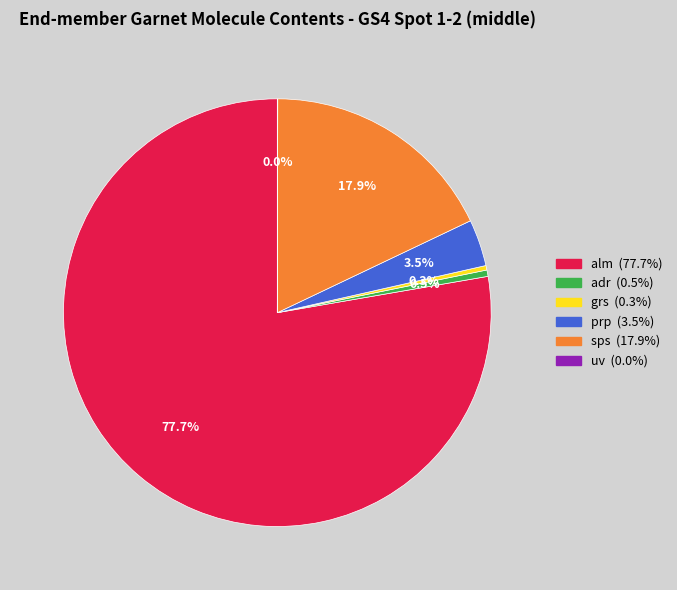

Which slice is the largest?

alm